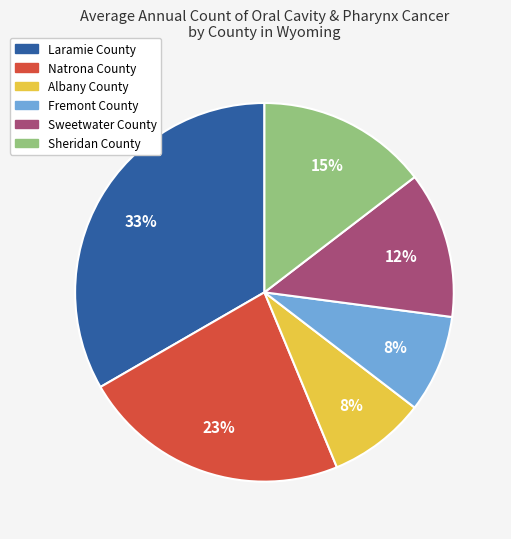

To the nearest percent, what is the average slice percentage?

17%